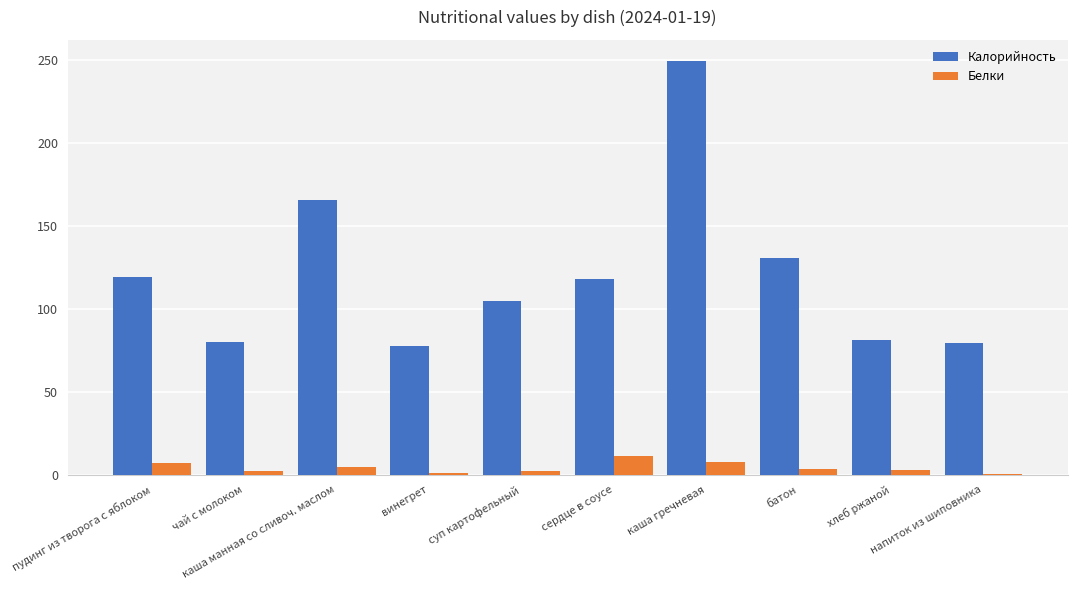

Which series has the largest total across all categories?

Калорийность